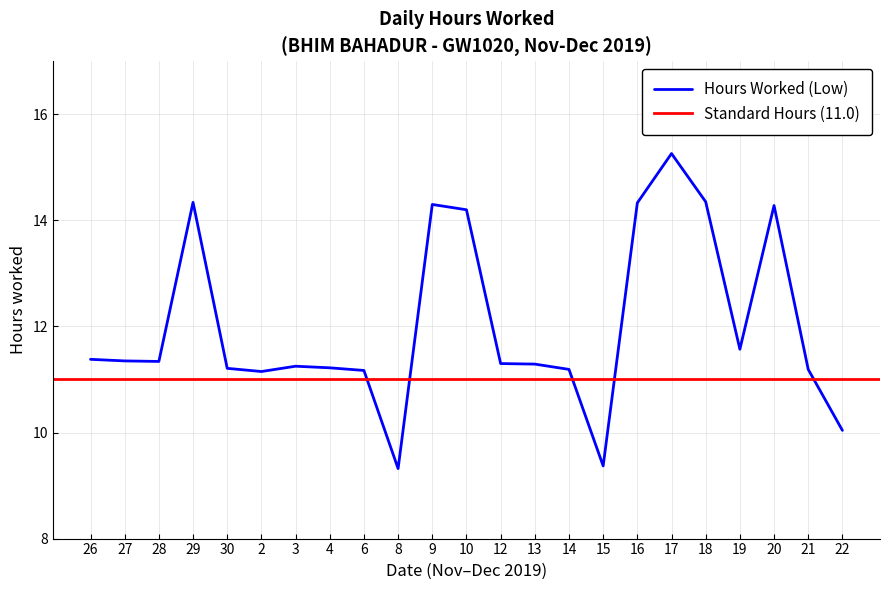

What is the difference between the maximum and minimum values?

5.9